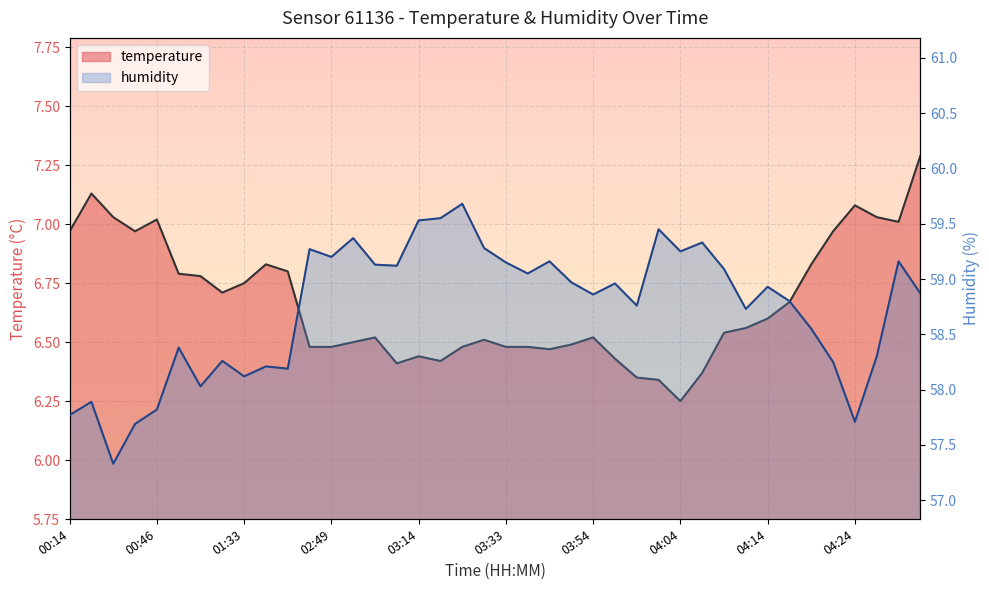

Does the chart display data point markers on the line(s)?

No